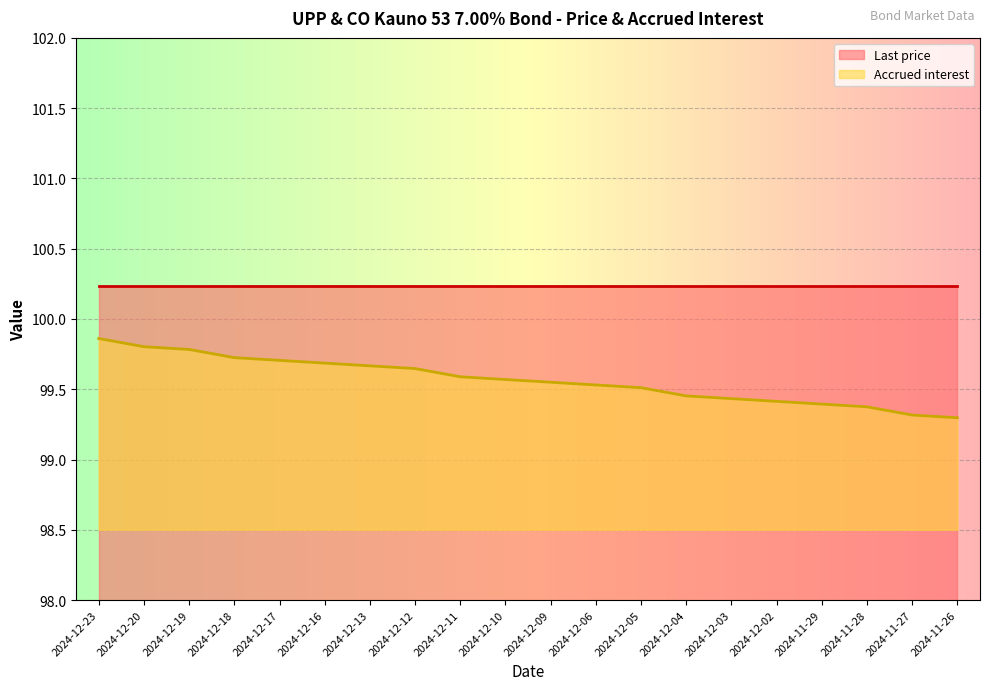

The value at 2024-12-04 is 158.5. True or false?

False